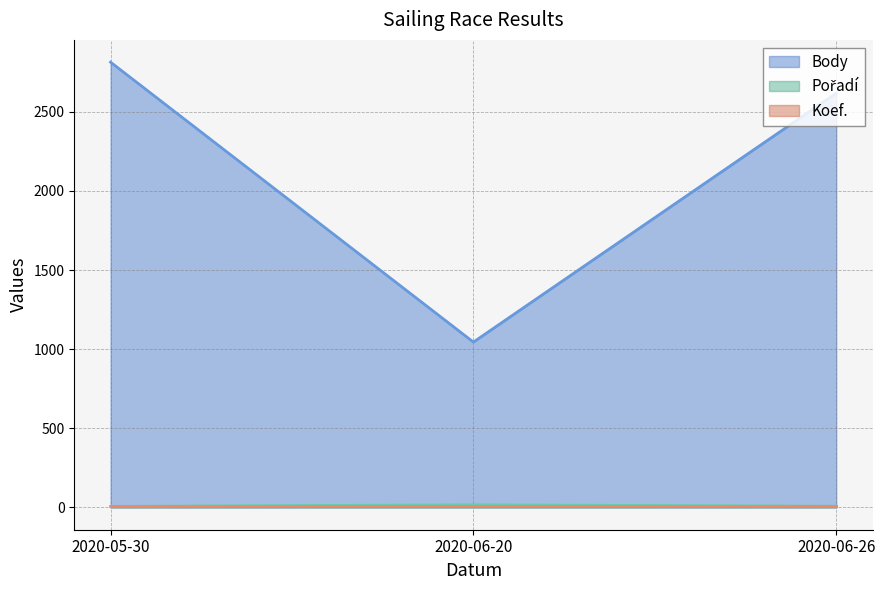

What is the difference between the highest and lowest values at 2020-06-20?

1038